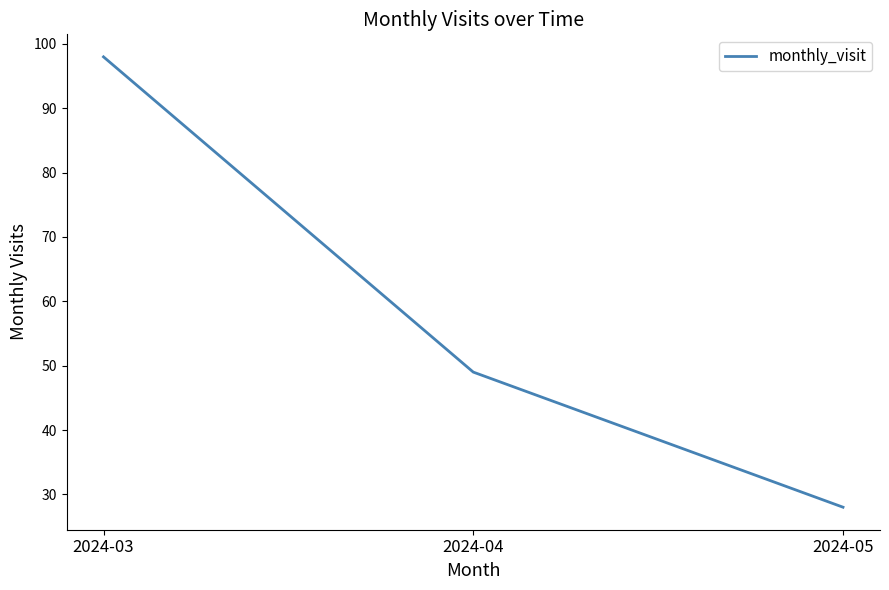

What is the difference between the values at 2024-04 and 2024-03?

49